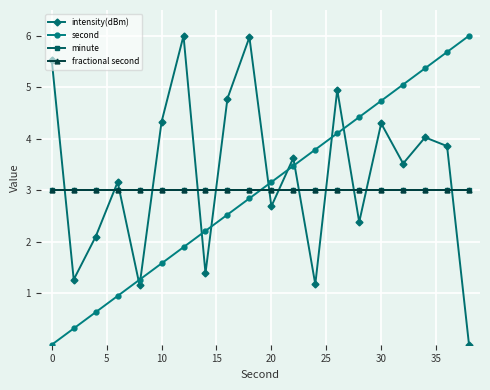

Which series has the largest total across all categories?

intensity(dBm)